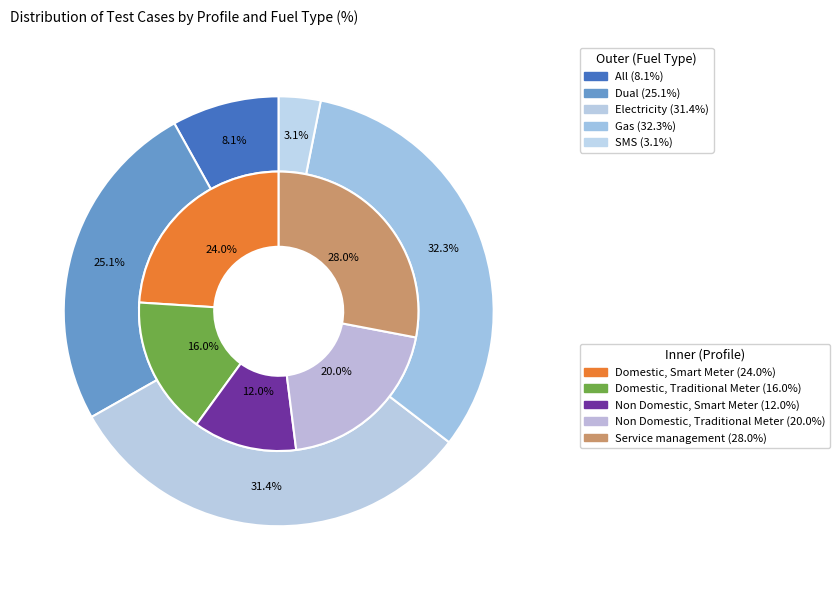

Count the number of slices in the pie.

5